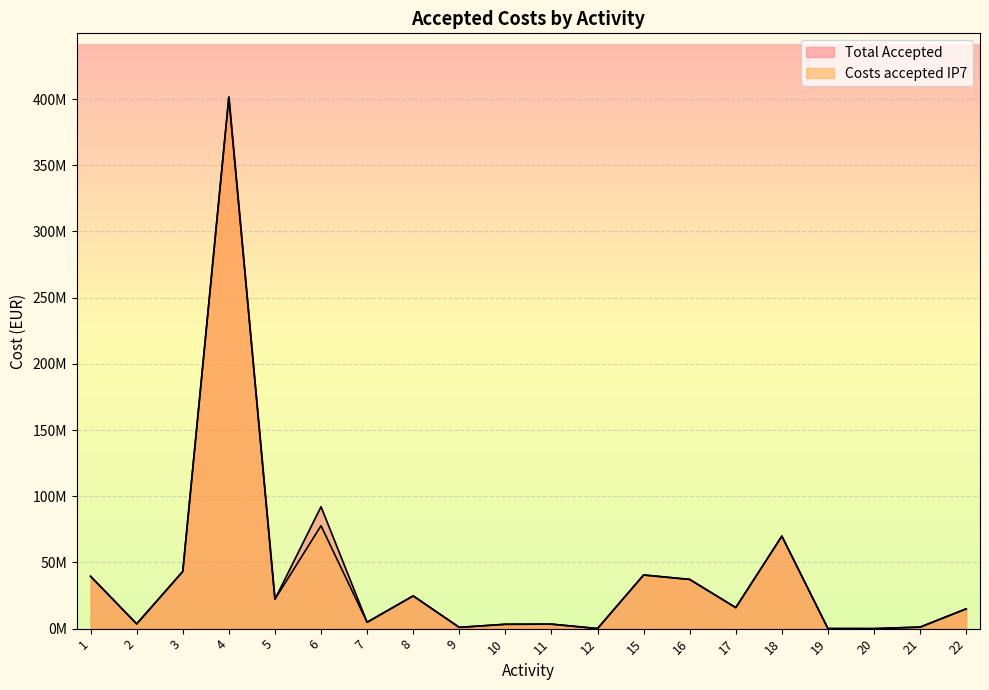

How many data points in Total Accepted are less than 15883854?

10